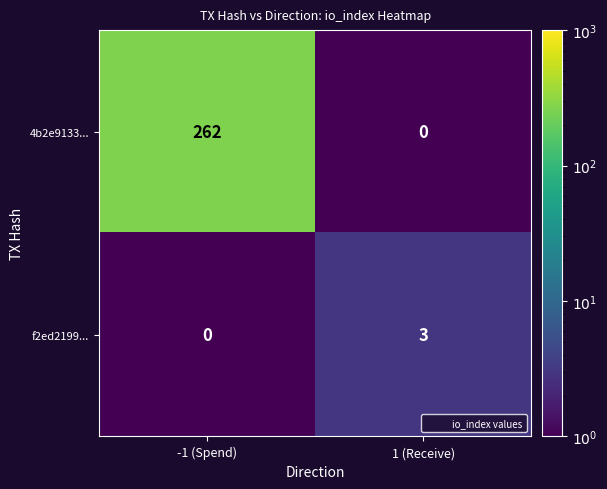

The value of 4b2e9133... at 1 (Receive) is -114. True or false?

False